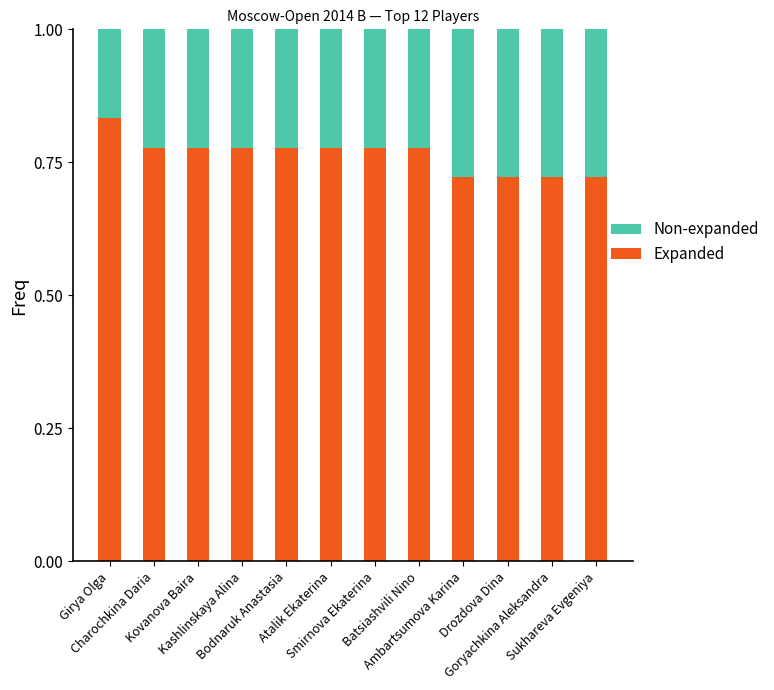

Count the number of data series in this chart.

2